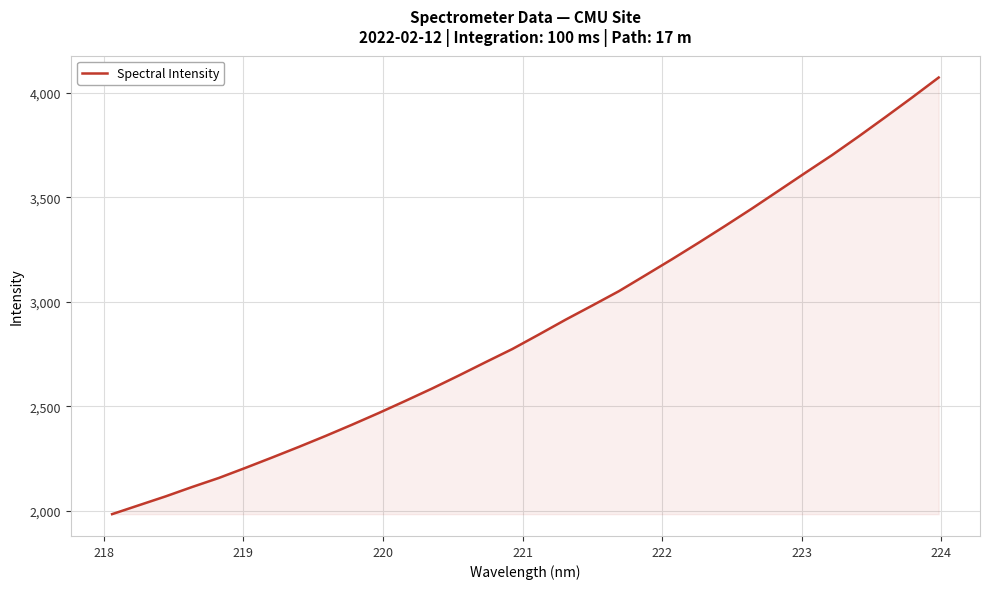

What is the greatest value displayed?

4072.8